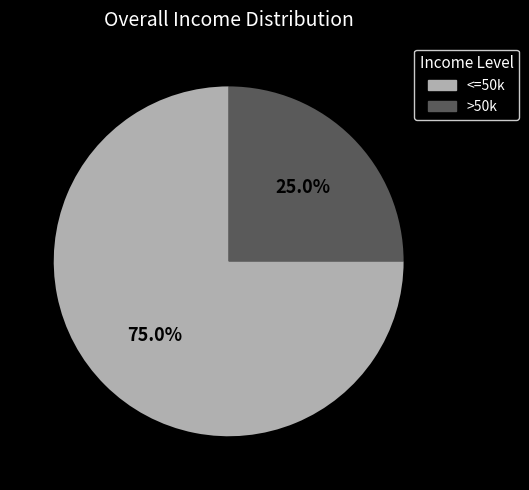

Is there a majority slice in this chart?

Yes